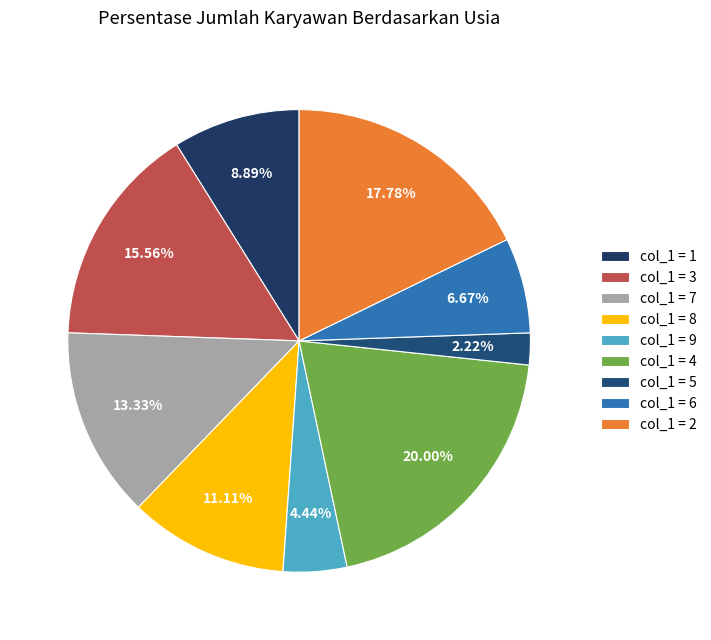

Count the number of slices in the pie.

9